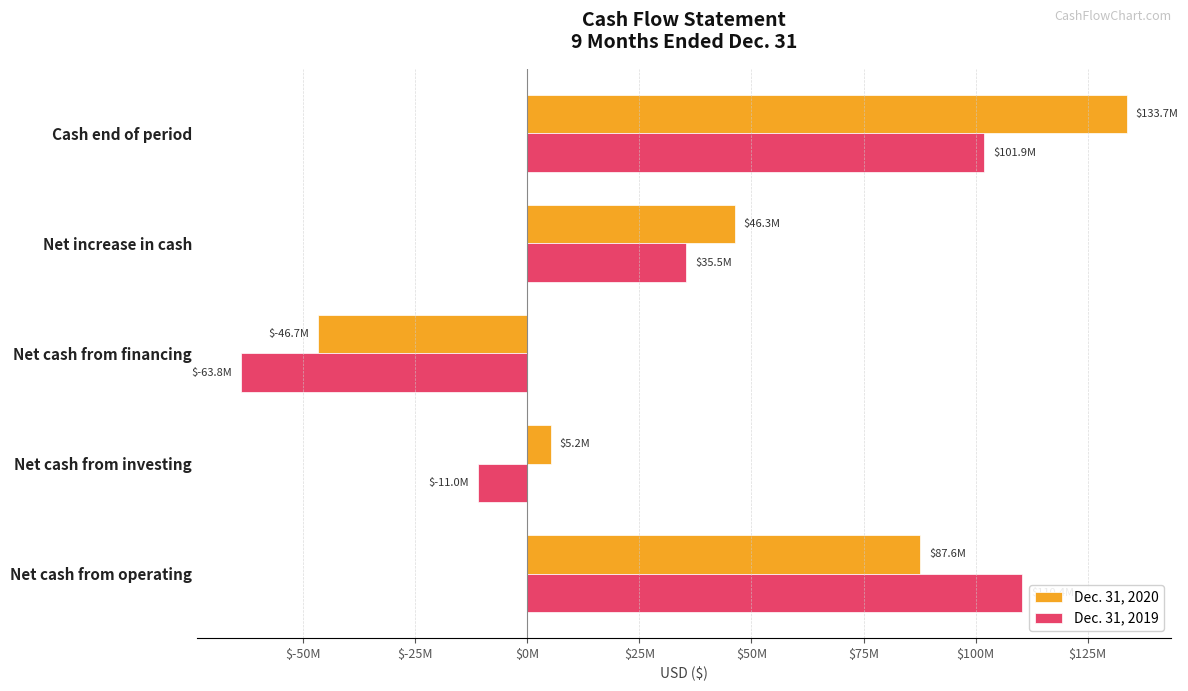

What are all the series names shown in the legend?

Dec. 31, 2020, Dec. 31, 2019